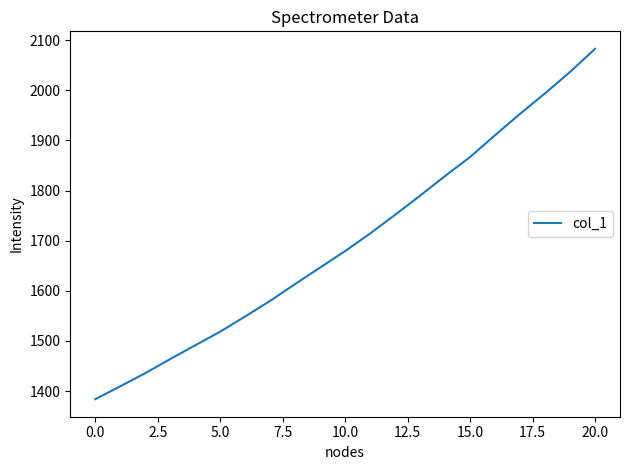

How many values exceed 1679?

11